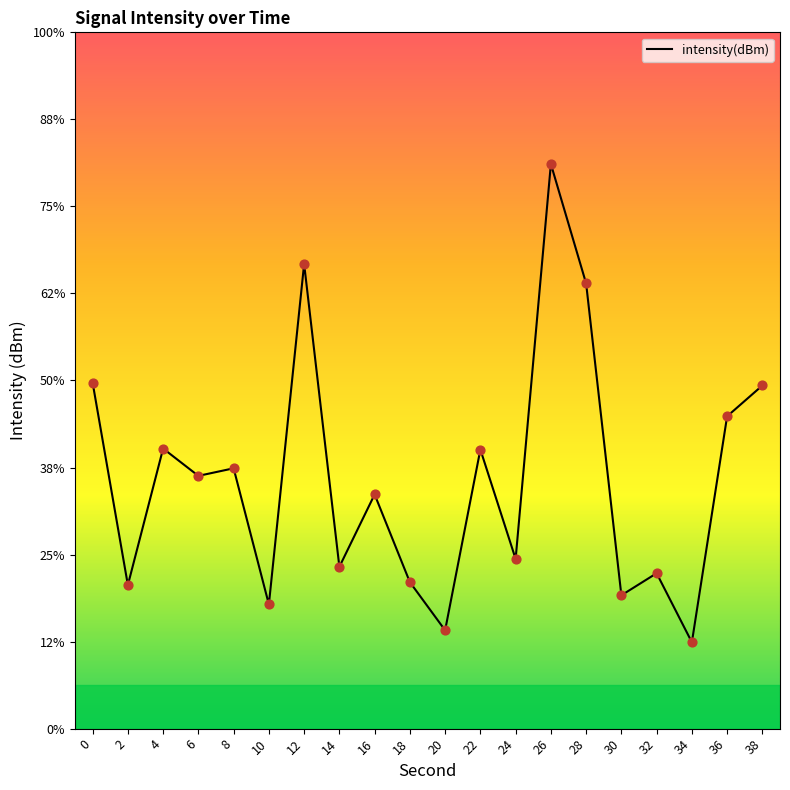

Is this an area chart (filled region under the line)?

No